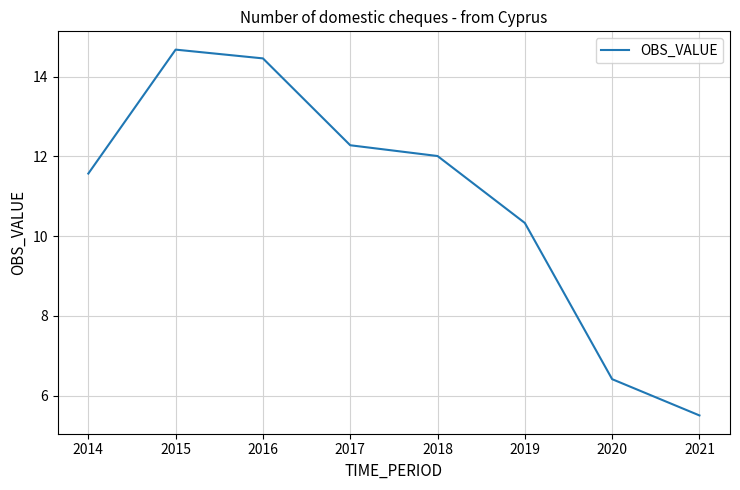

What is the minimum value shown in the chart?

5.5